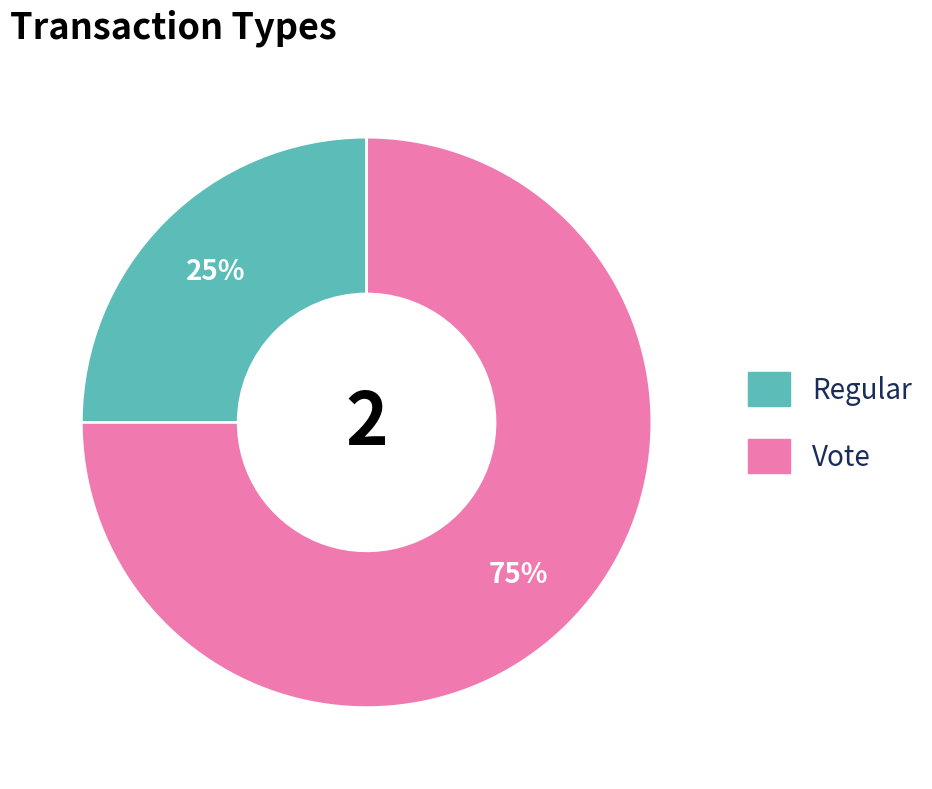

Between Vote and Regular, which is larger?

Vote